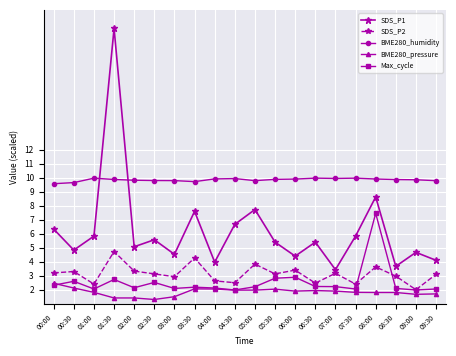

Where is the first local minimum for SDS_P1?

00:30